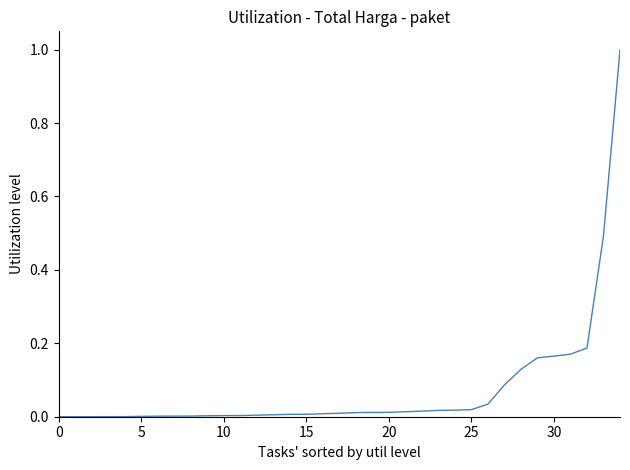

What is the greatest value displayed?

1.0